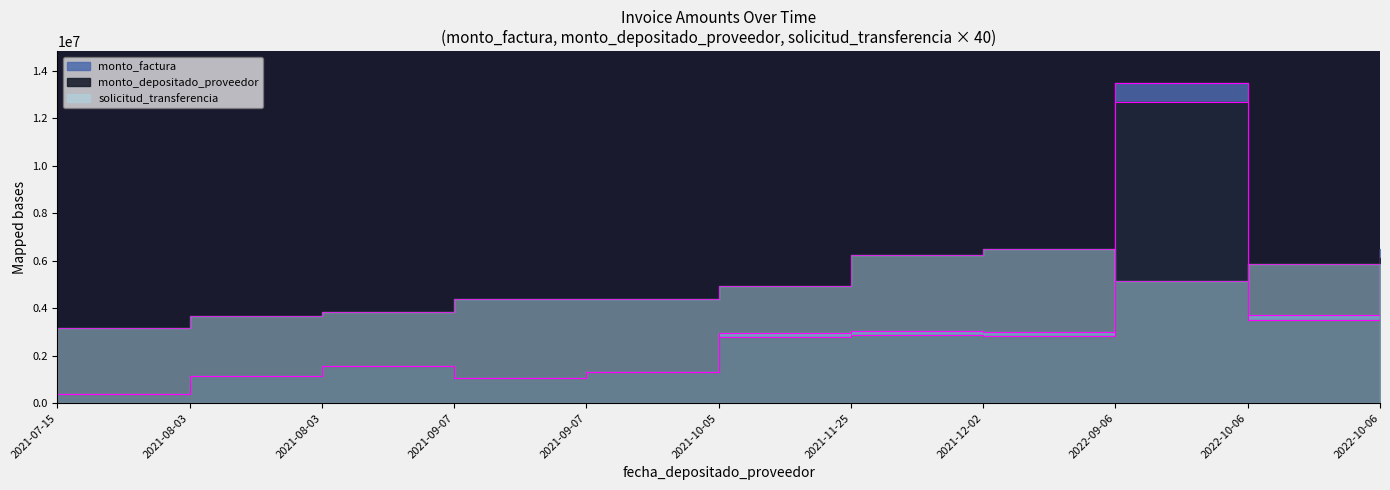

How many times do monto_depositado_proveedor and solicitud_transferencia cross each other?

3